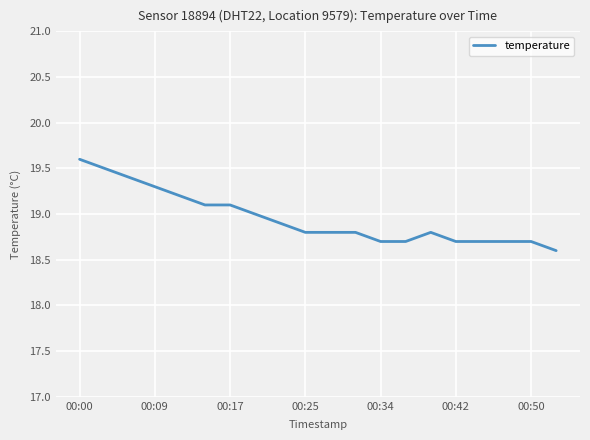

What is the greatest value displayed?

19.6